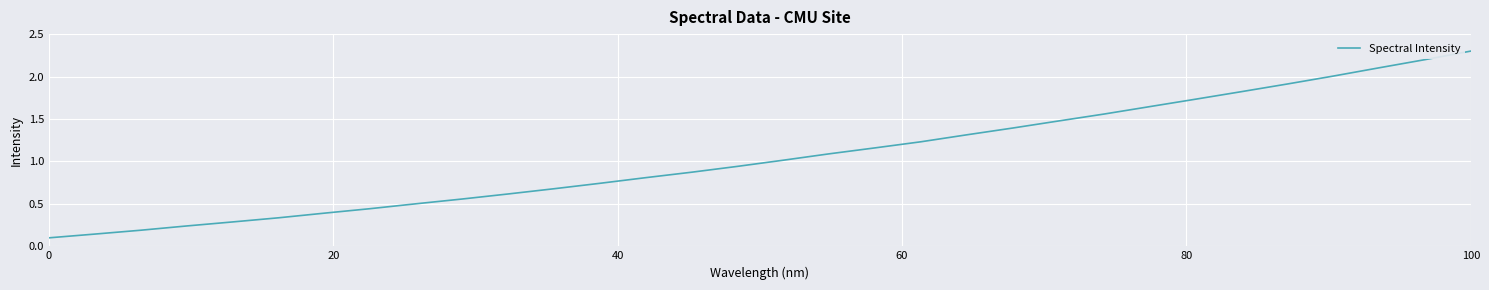

What is the greatest value displayed?

2.3